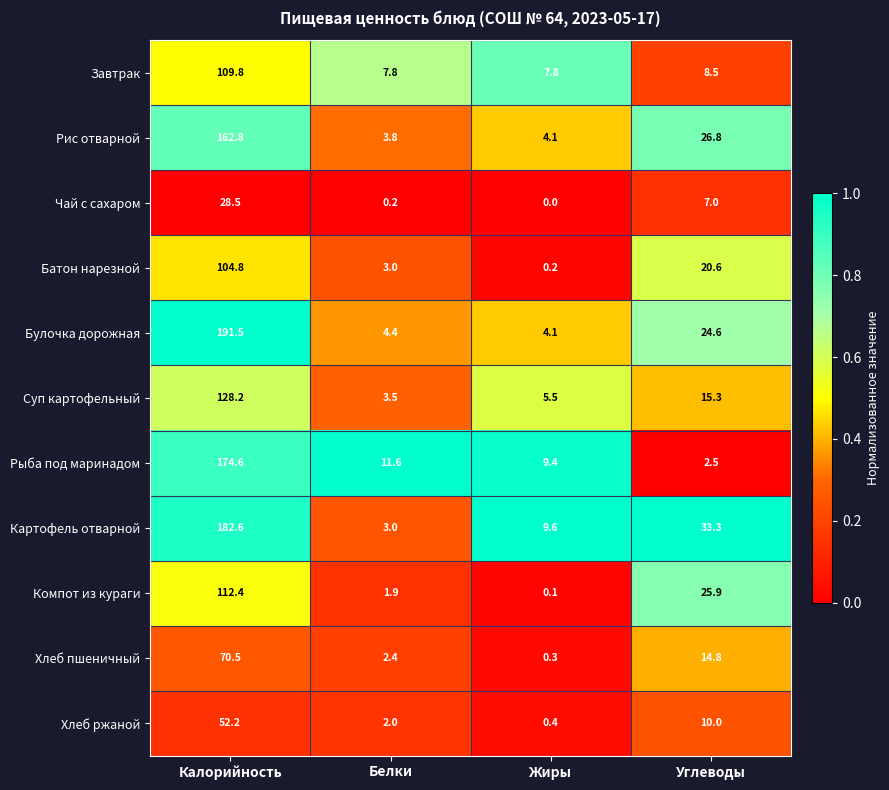

Is the value of Батон нарезной at Белки greater than the value of Рыба под маринадом at Жиры?

No